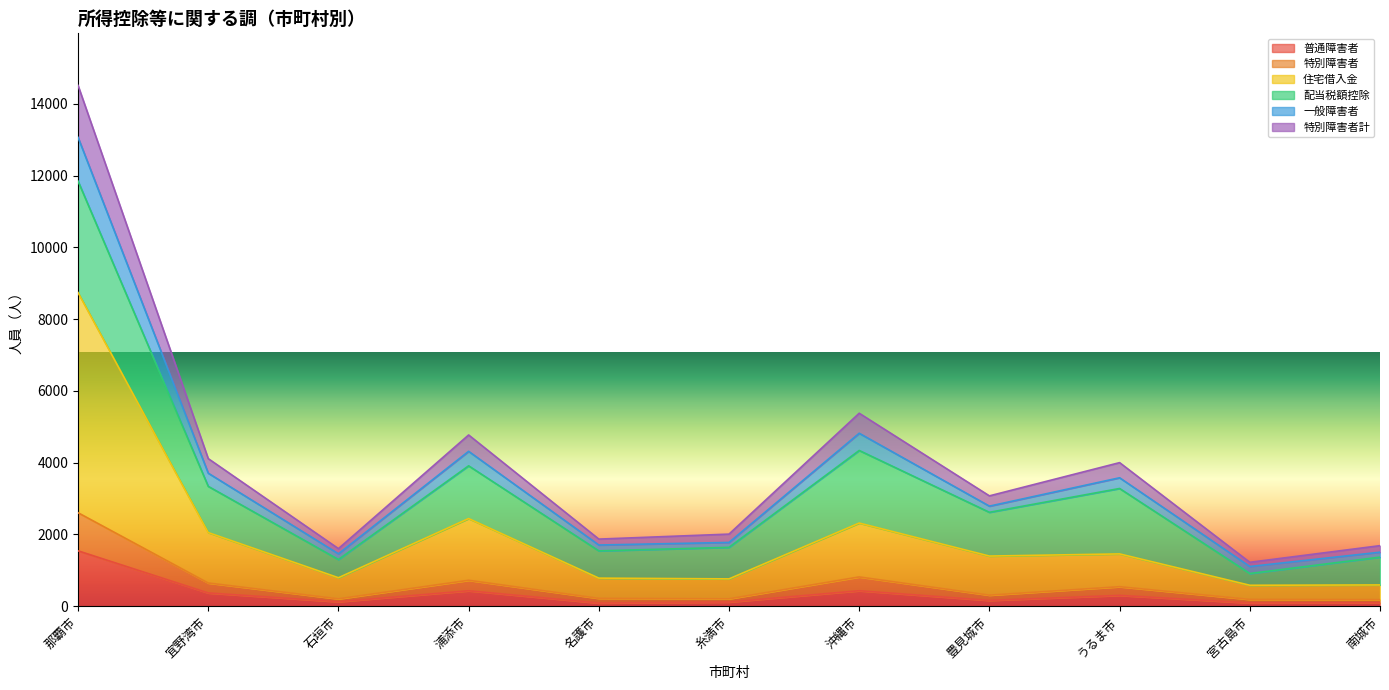

Where is the first local minimum for 普通障害者?

石垣市